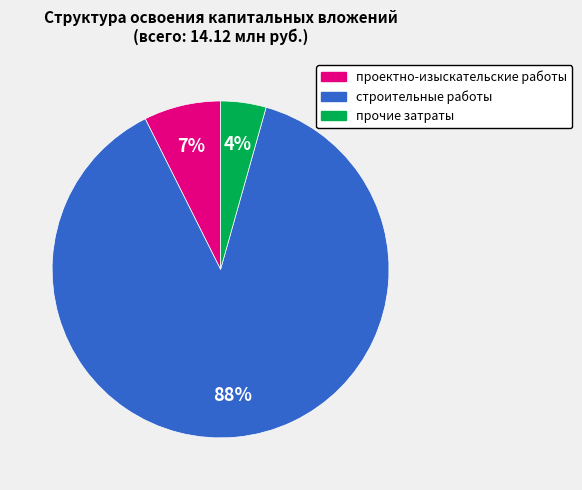

Does any single category account for the majority?

Yes